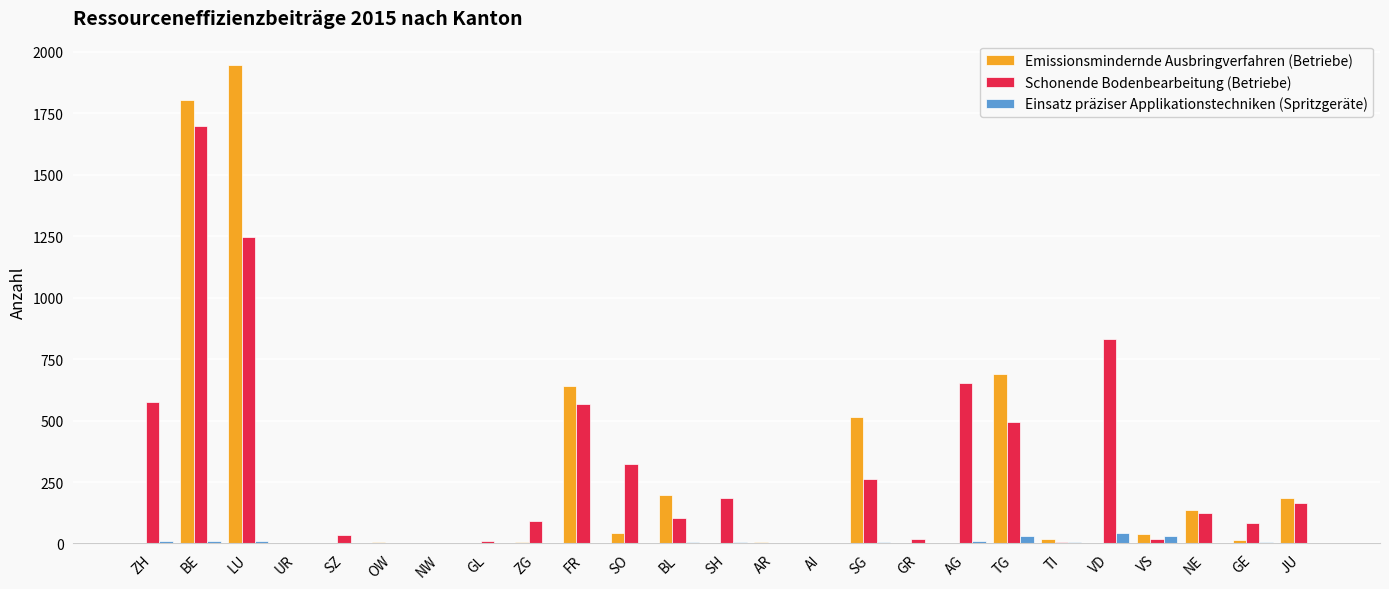

Which series has the largest range (max minus min)?

Emissionsmindernde Ausbringverfahren (Betriebe)